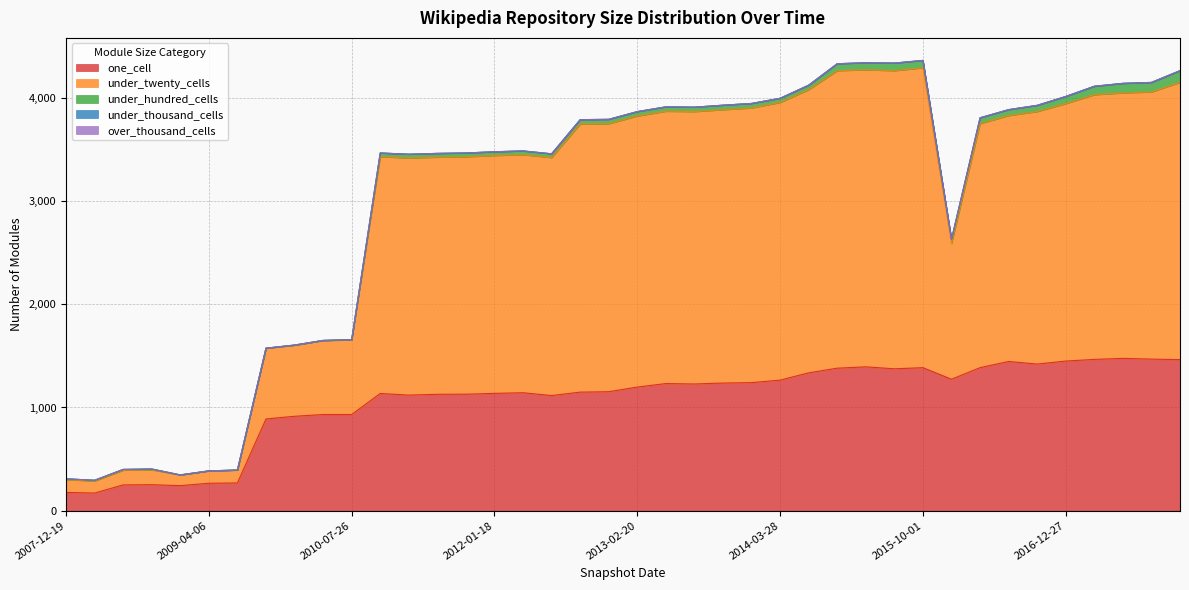

How many lines are shown in the chart?

5